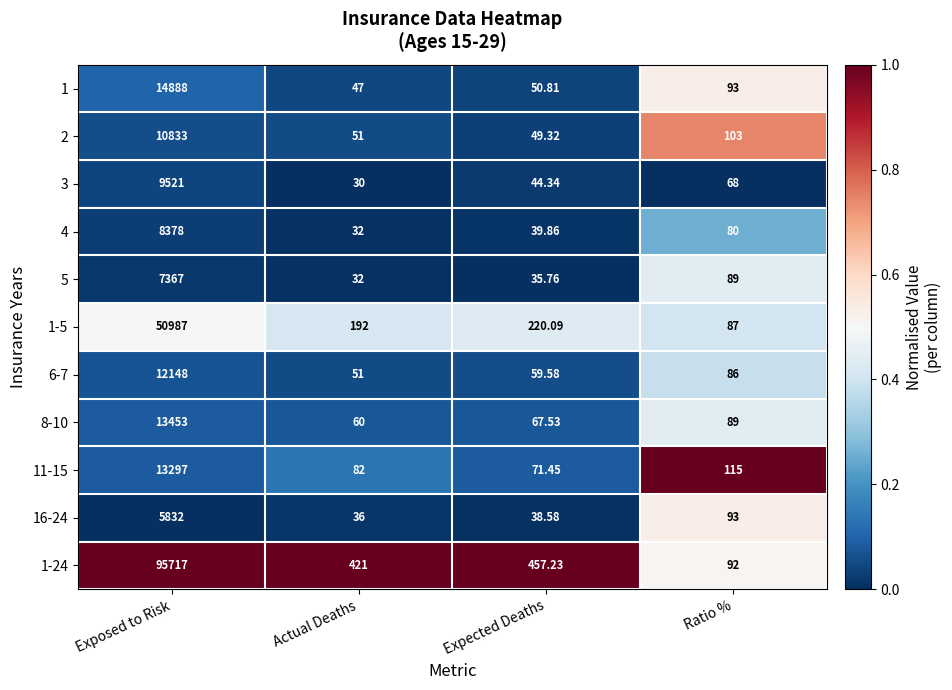

Is the value of 6-7 at Expected Deaths greater than the value of 2 at Expected Deaths?

Yes